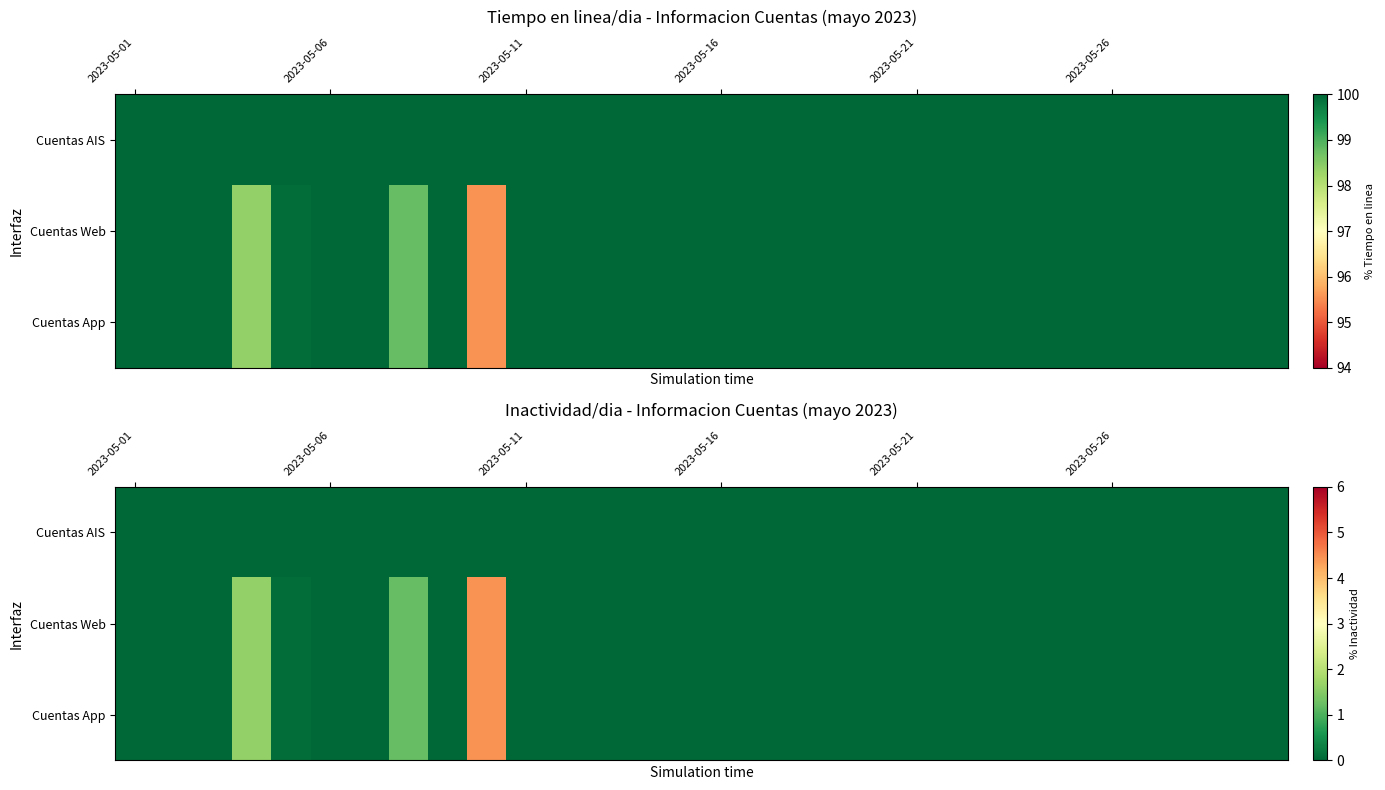

Which series has the widest spread of values?

Cuentas Web